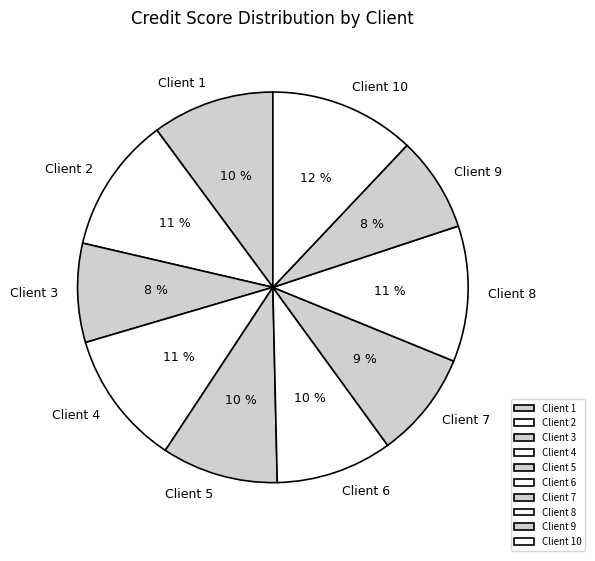

What percentage is the Client 6 slice, to the nearest percent?

10%